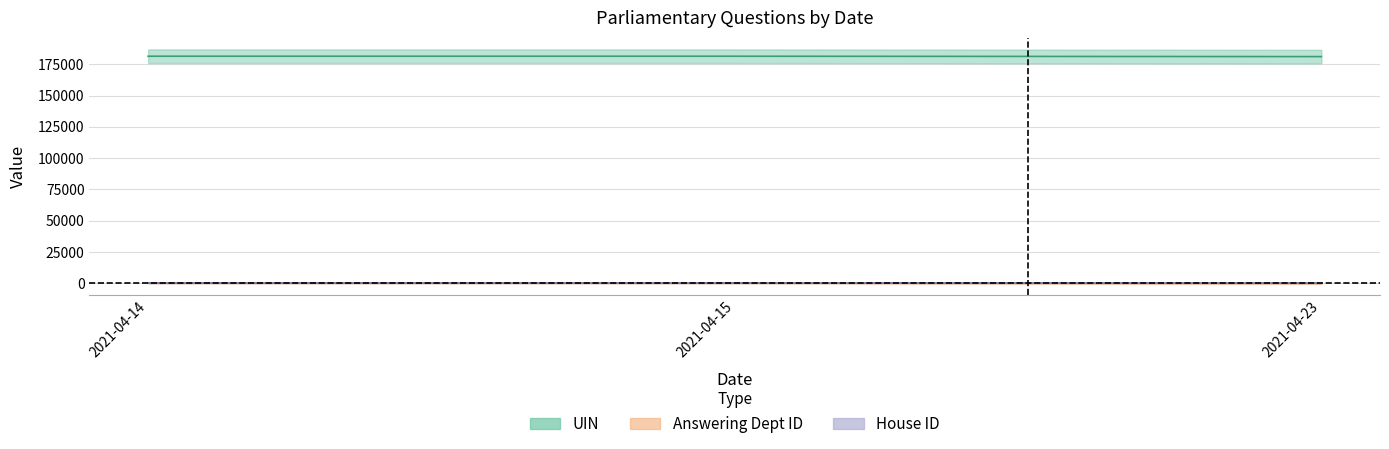

Which series has the largest range (max minus min)?

uin